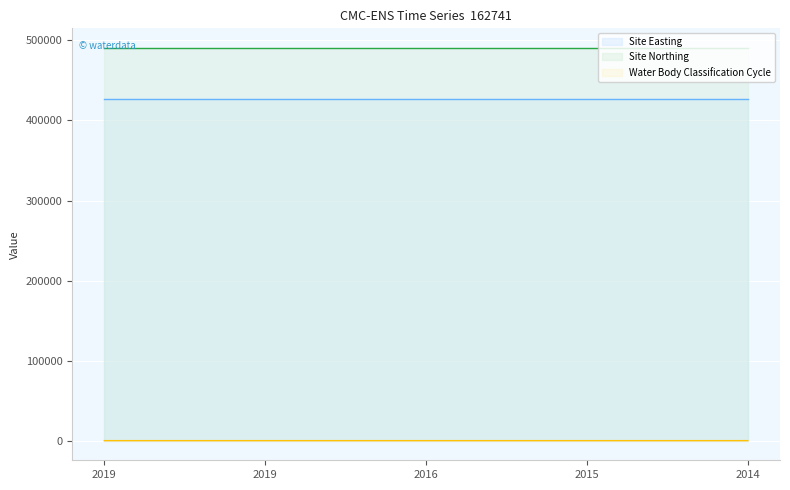

True or false: Site Easting and Water Body Classification Cycle intersect in this chart.

False